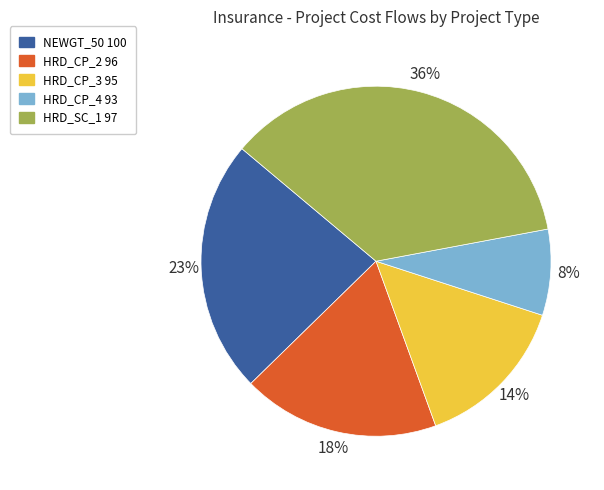

Rank the categories by value from lowest to highest.

HRD_CP_4 93, HRD_CP_3 95, HRD_CP_2 96, NEWGT_50 100, HRD_SC_1 97